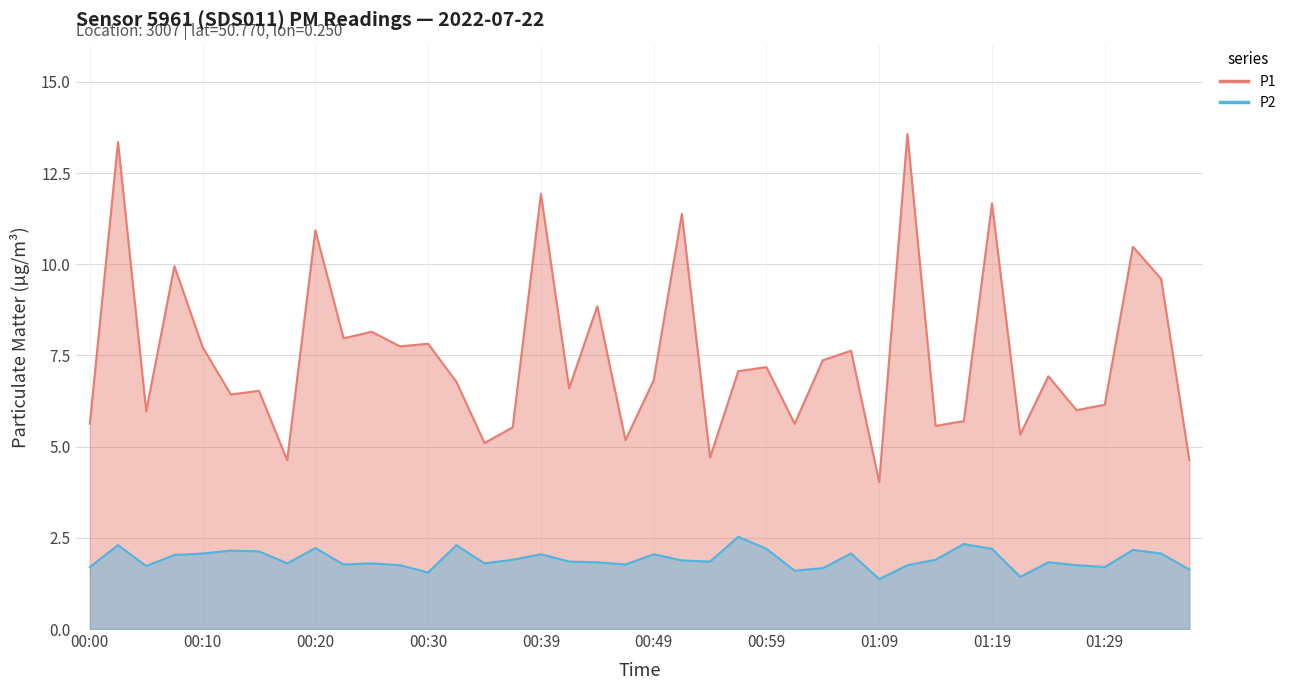

Reading left to right, extract all data points from this chart.

P1: 5.6	13.3	6.0	9.9	7.7	6.4	6.5	4.6	10.9	8.0	8.2	7.8	7.8	6.8	5.1	5.5	11.9	6.6	8.8	5.2	6.8	11.4	4.7	7.1	7.2	5.6	7.4	7.6	4.0	13.6	5.6	5.7	11.7	5.3	6.9	6.0	6.2	10.5	9.6	4.6
P2: 1.7	2.3	1.7	2.0	2.1	2.1	2.1	1.8	2.2	1.8	1.8	1.8	1.6	2.3	1.8	1.9	2.0	1.9	1.8	1.8	2.0	1.9	1.9	2.5	2.2	1.6	1.7	2.1	1.4	1.8	1.9	2.3	2.2	1.4	1.8	1.8	1.7	2.2	2.1	1.6